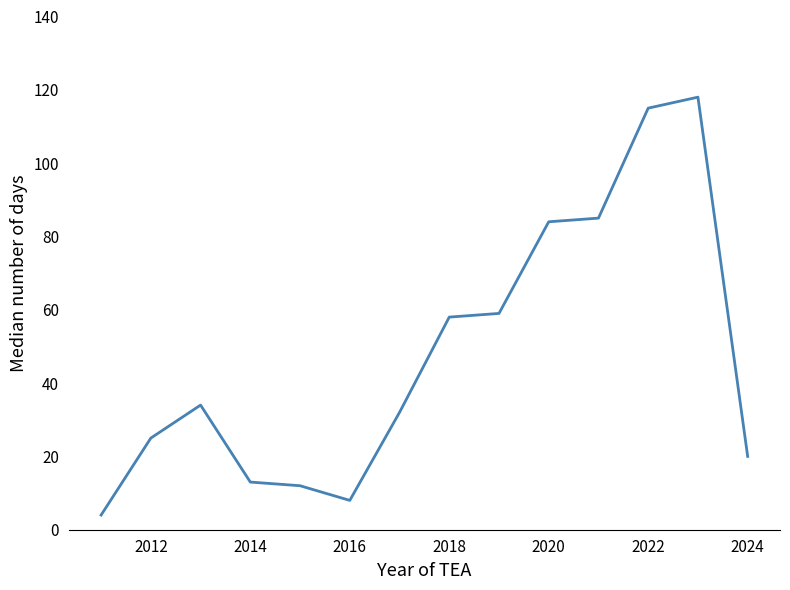

What is the maximum value shown in the chart?

118